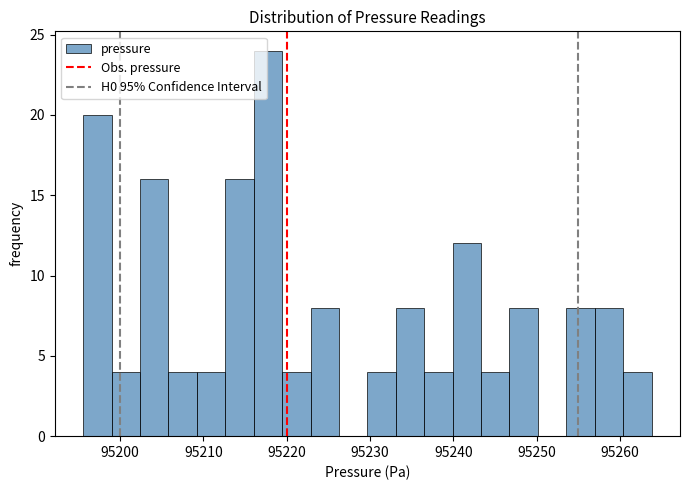

Read against the x-axis, roughly where is the centre of the tallest bar?

95218